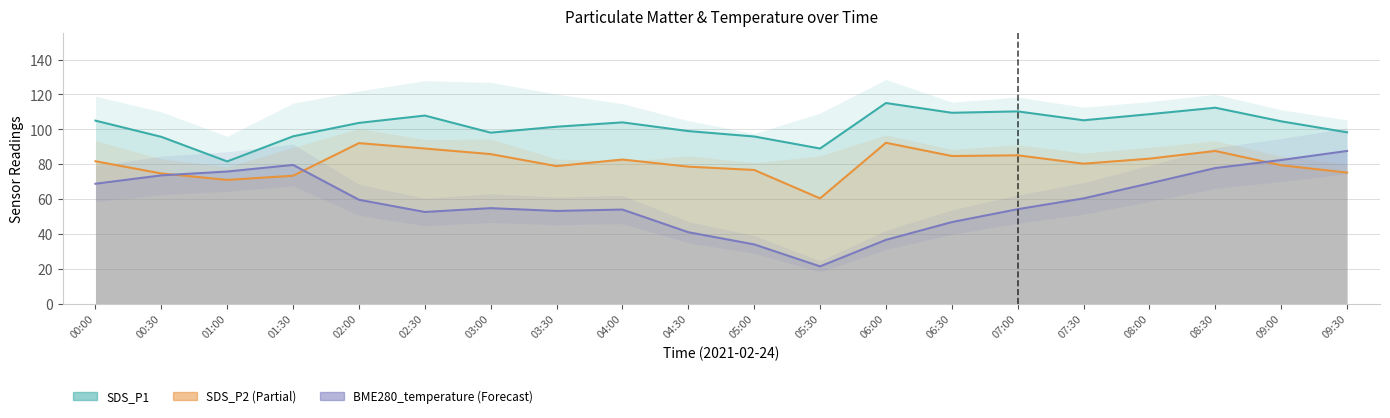

Is the value of BME280_temperature at 05:30 greater than the value of SDS_P2 at 09:30?

No